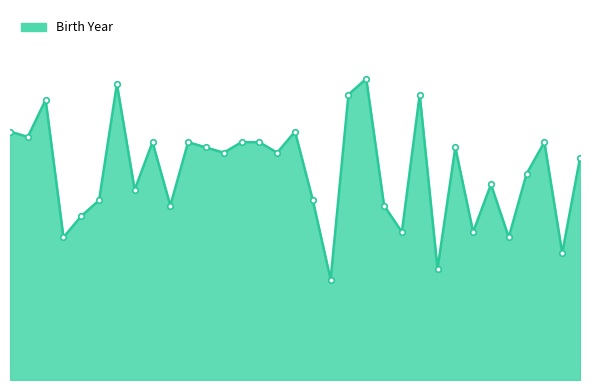

List the labels in order of value, smallest first.

19, 25, 32, 4, 29, 23, 27, 5, 10, 22, 6, 18, 8, 28, 30, 33, 13, 16, 12, 26, 9, 11, 14, 15, 31, 2, 1, 17, 3, 20, 24, 7, 21